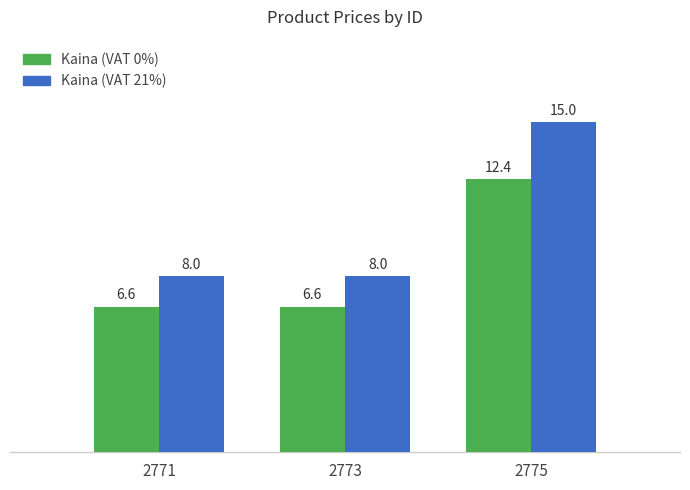

At which category is the sum across all series the highest?

2775